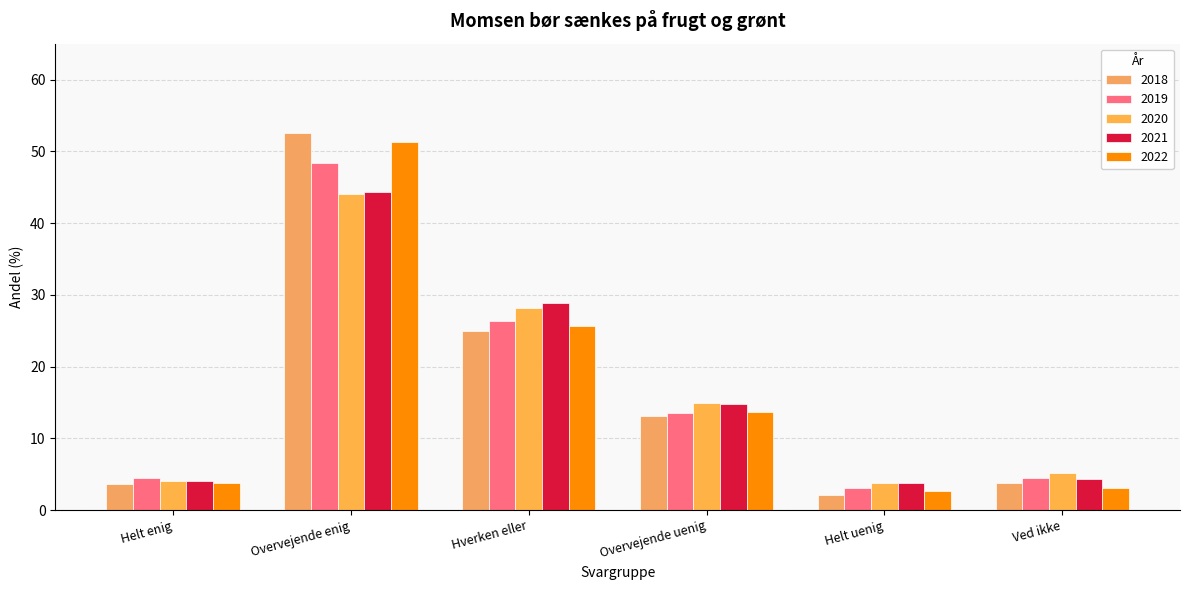

At how many categories does at least one series exceed 26?

2